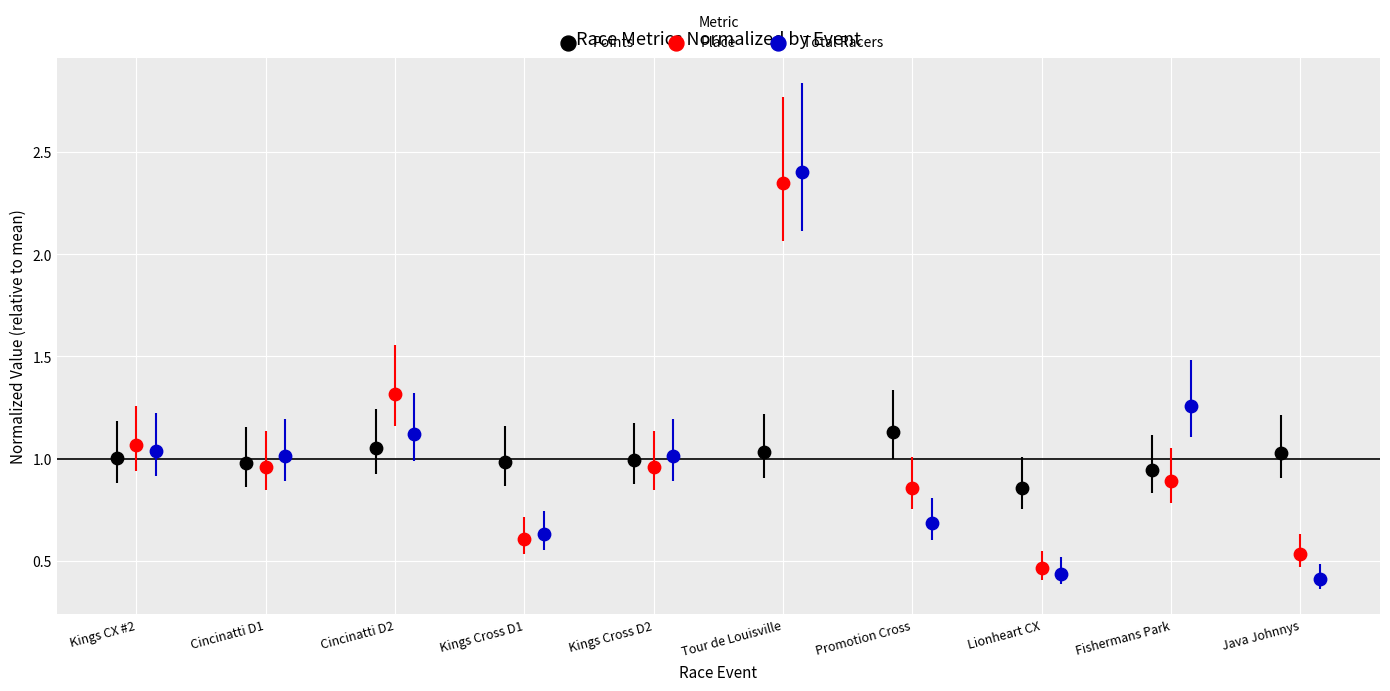

Which series reaches the minimum Y coordinate?

Total Racers